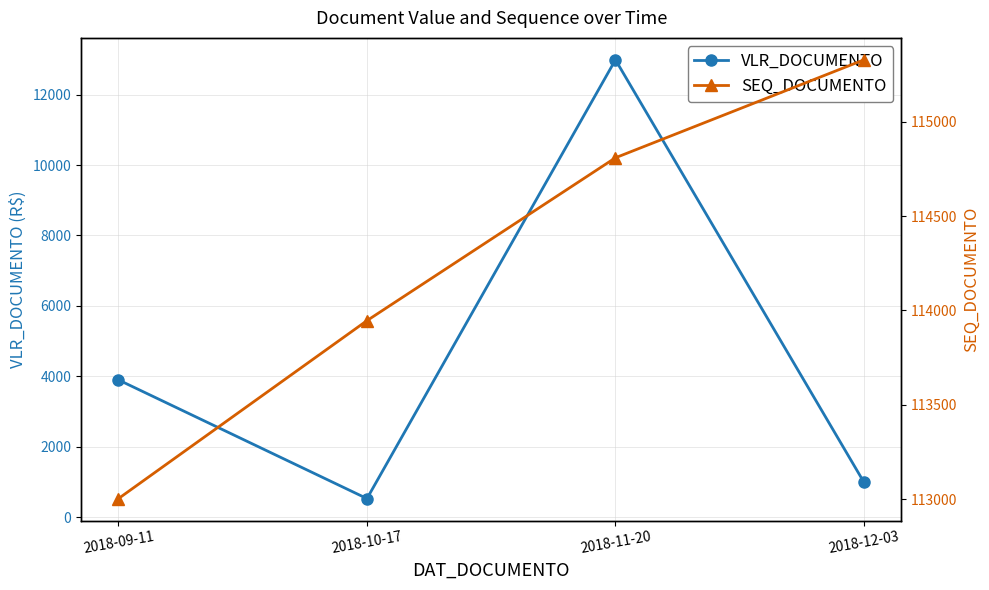

What position from the right is 2018-12-03?

1